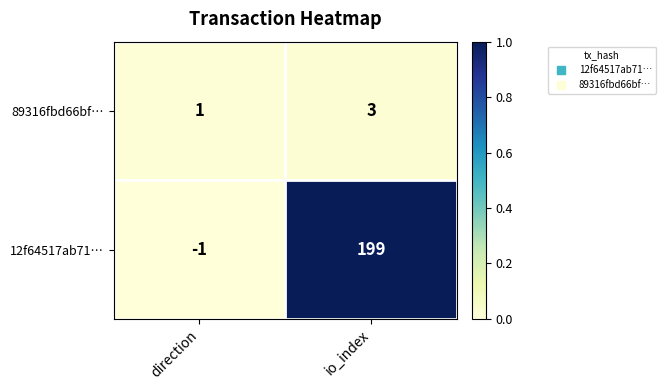

Which category has the highest value across all series?

io_index